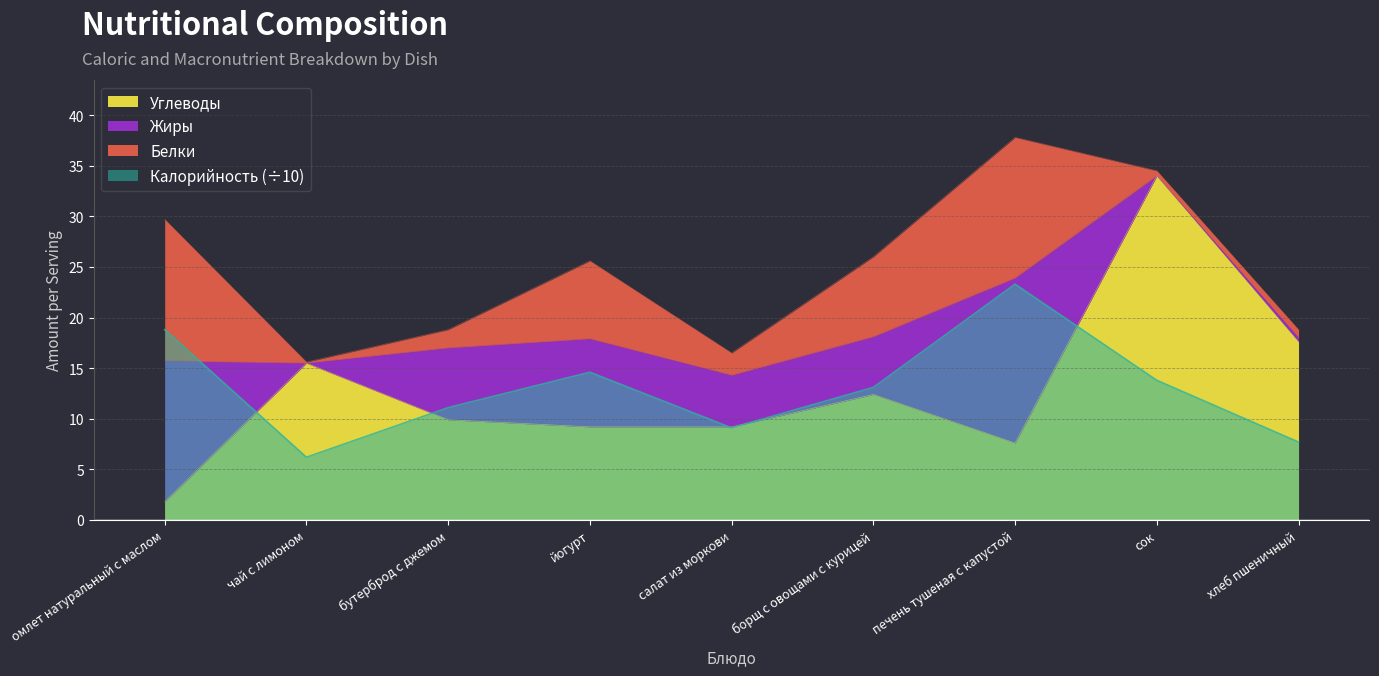

Which series ends up on top after the final intersection of Калорийность and Углеводы?

Углеводы